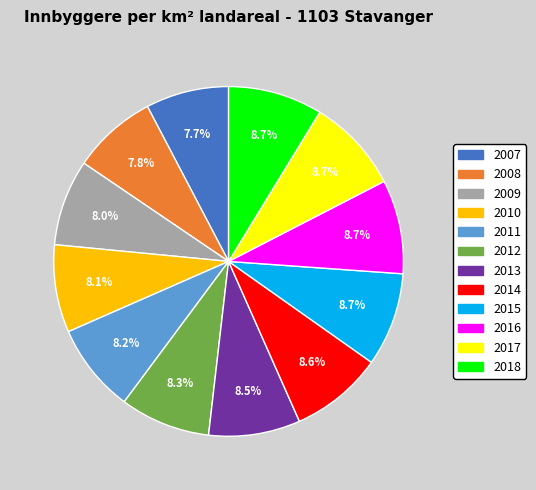

Approximately how many times larger is the value at 2007 compared to 2017?

0.9